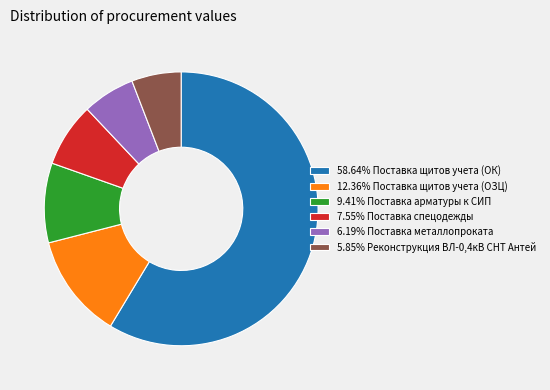

Does 58.64% Поставка щитов учета (ОК) account for over 50% of the chart?

Yes